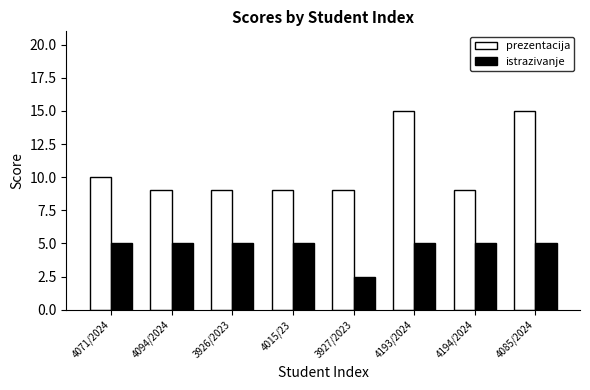

How many categories are shown in the chart?

8